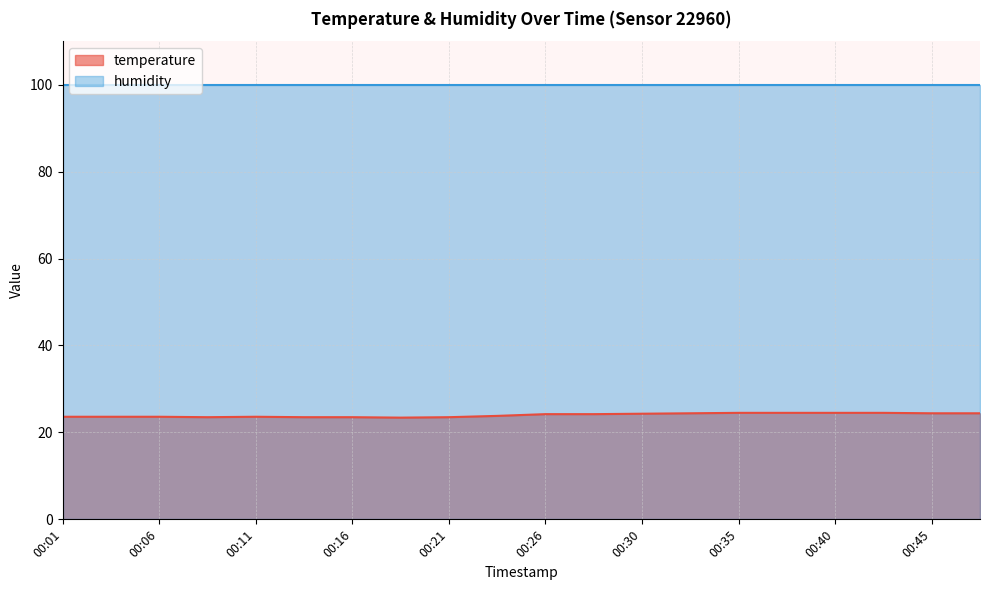

How many data points does each series have?

20